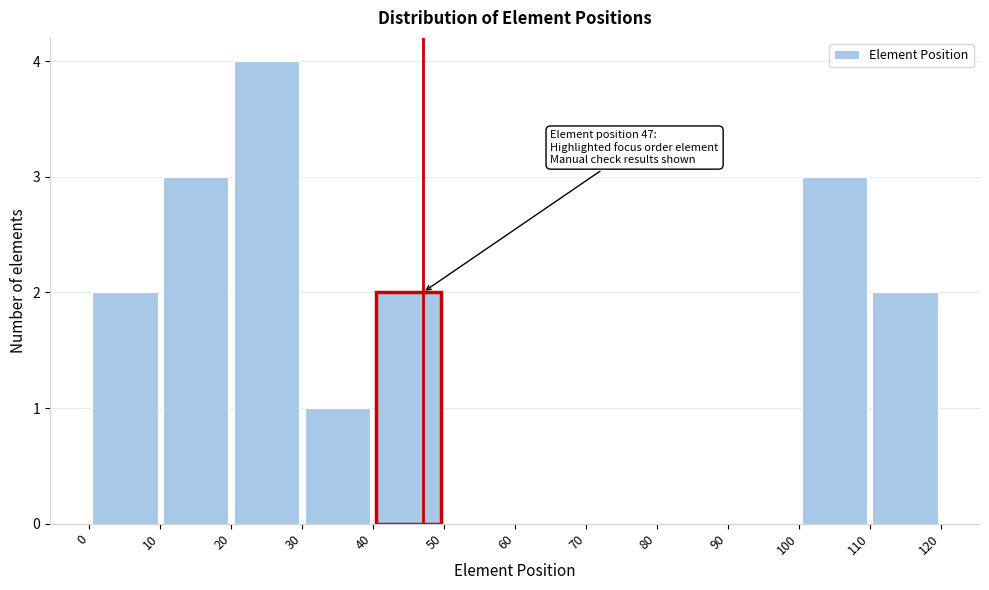

Which range on the x-axis has the tallest bar?

20 to 30